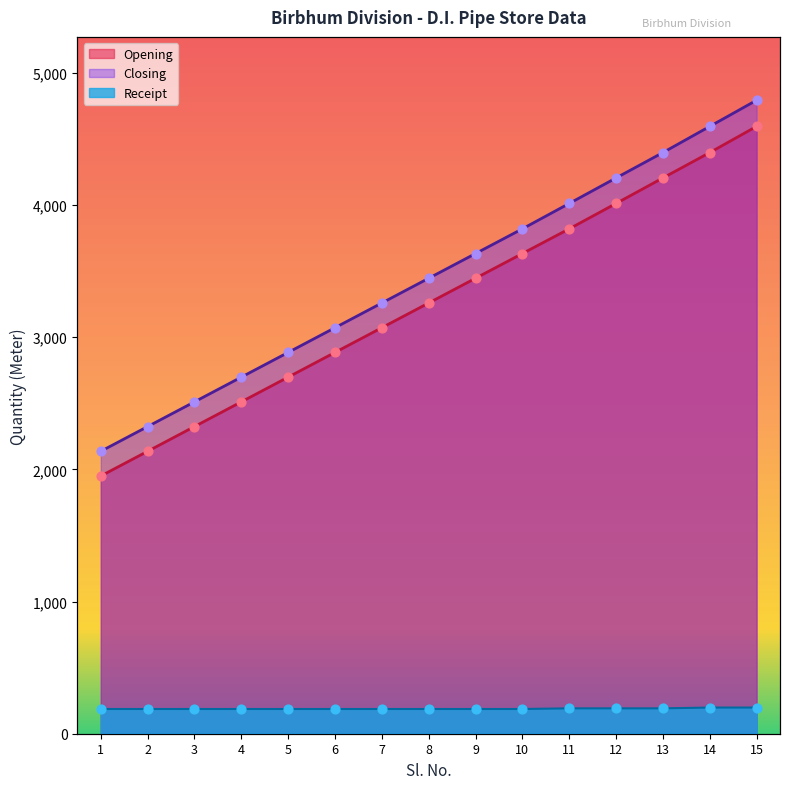

What is the total value across all series at 11?

8024